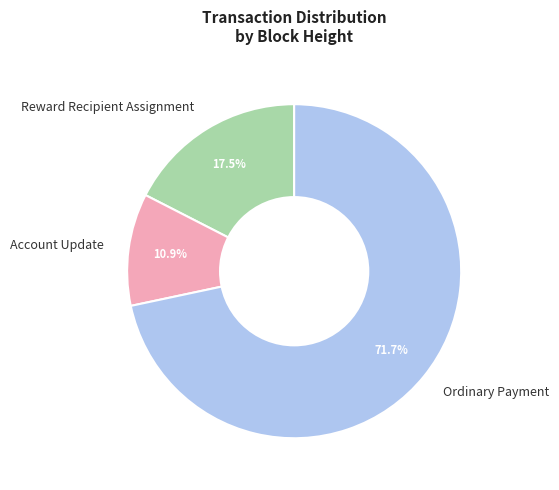

Which category has the biggest portion of the pie?

Ordinary Payment